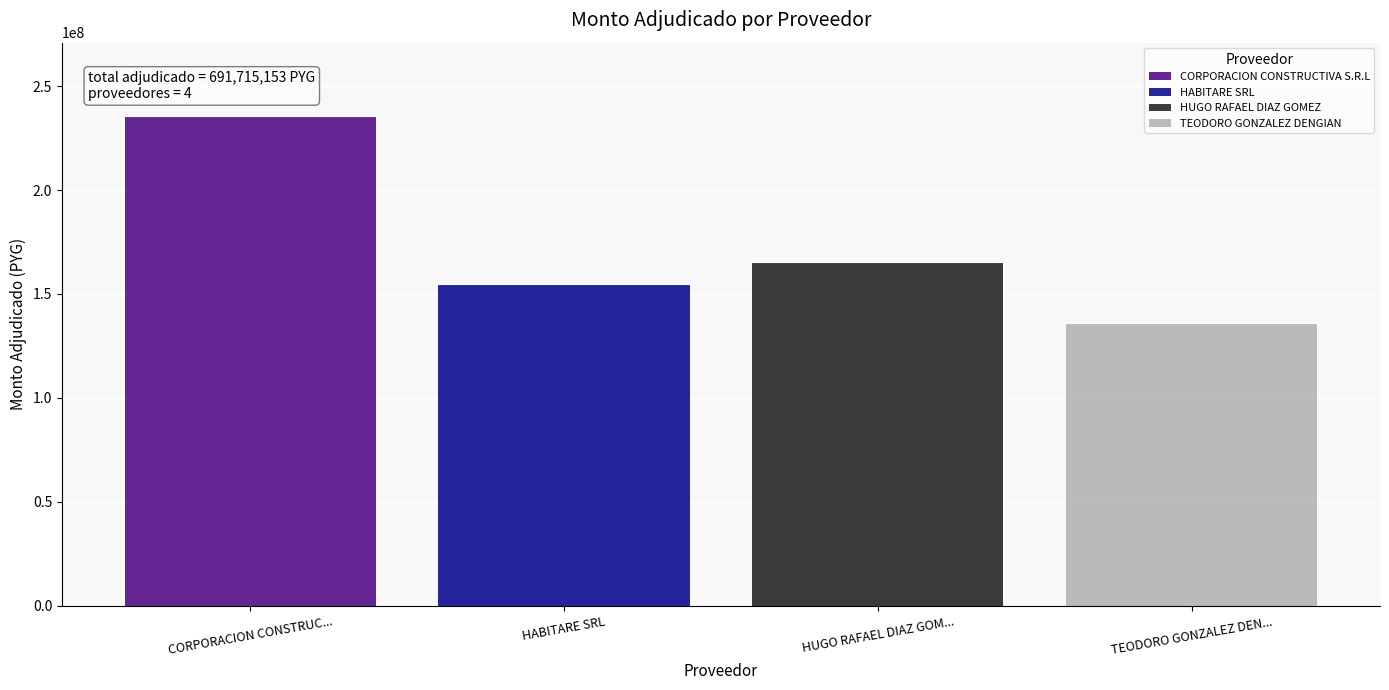

True or false: the data shows 165571280 at HUGO RAFAEL DIAZ GOMEZ.

True